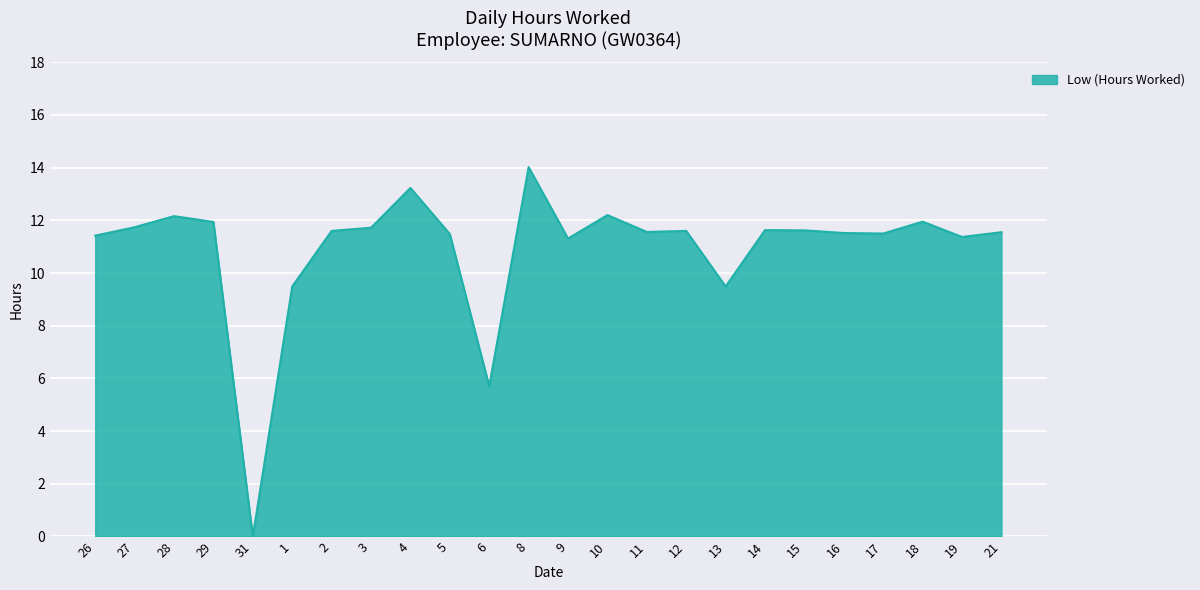

How many categories are shown in the chart?

24